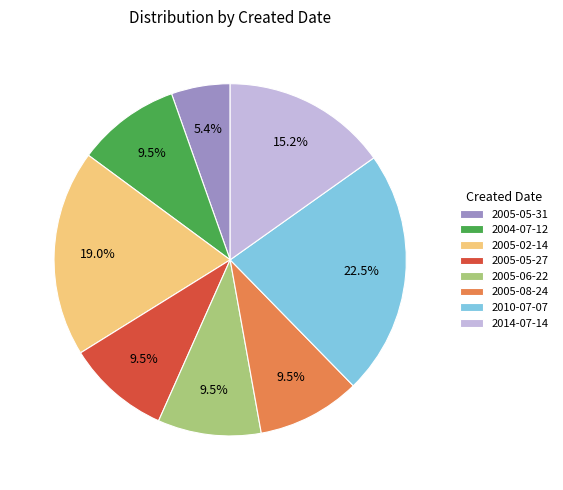

Count the number of slices in the pie.

8